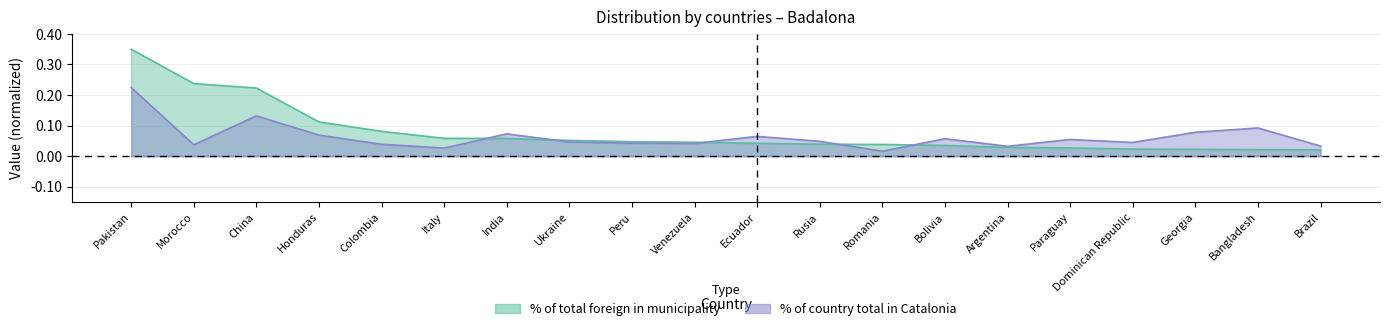

Does the chart have visible grid lines?

Yes